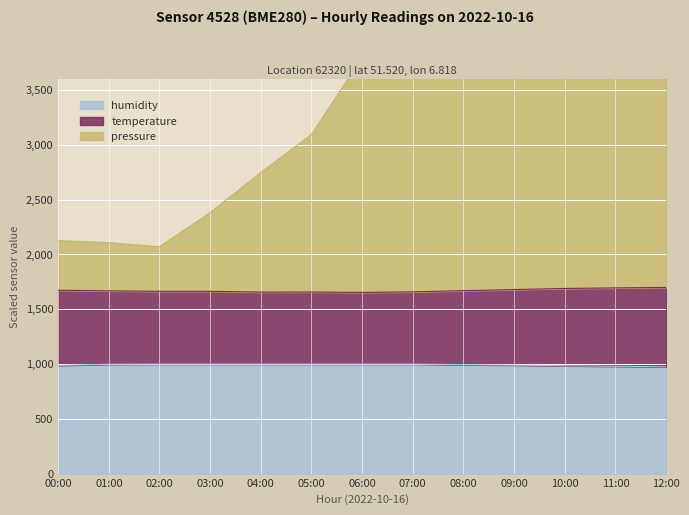

What is the spread (max minus min) of values at 01:00?

1109.8